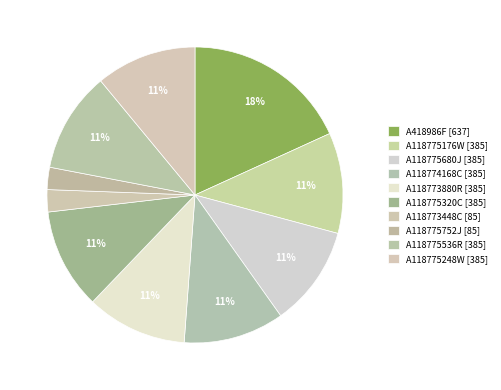

What percentage is the A118775536R [385] slice, to the nearest percent?

11%